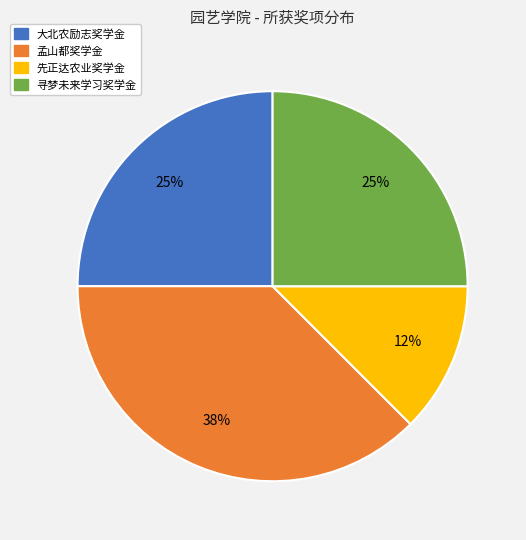

Which category has the biggest portion of the pie?

孟山都奖学金